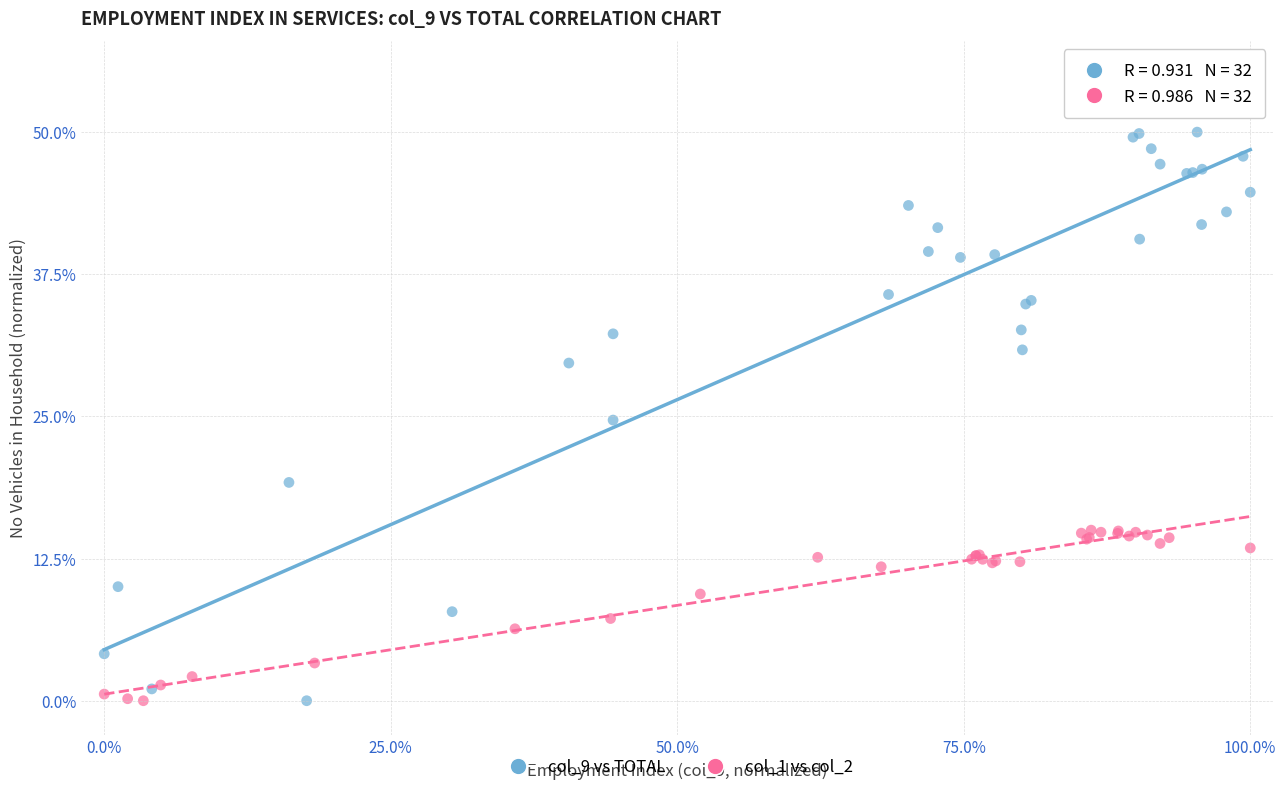

Which series reaches the maximum Y coordinate?

col_9 vs TOTAL